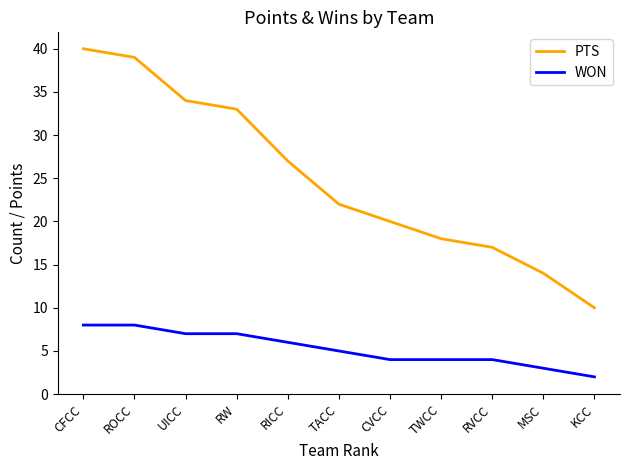

What is the total value across all series at TACC?

27